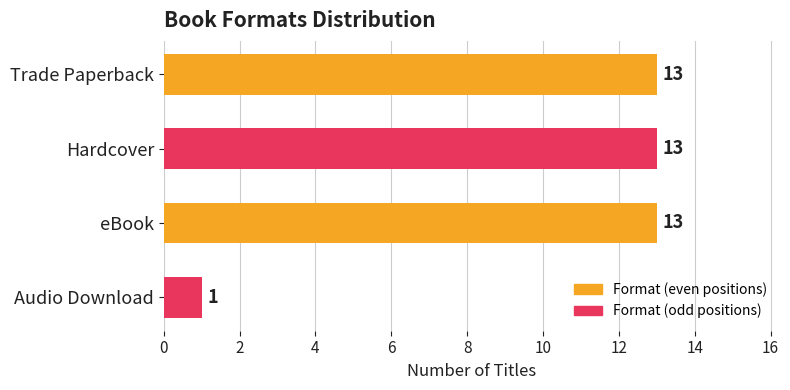

What is the difference between the maximum and minimum values?

12